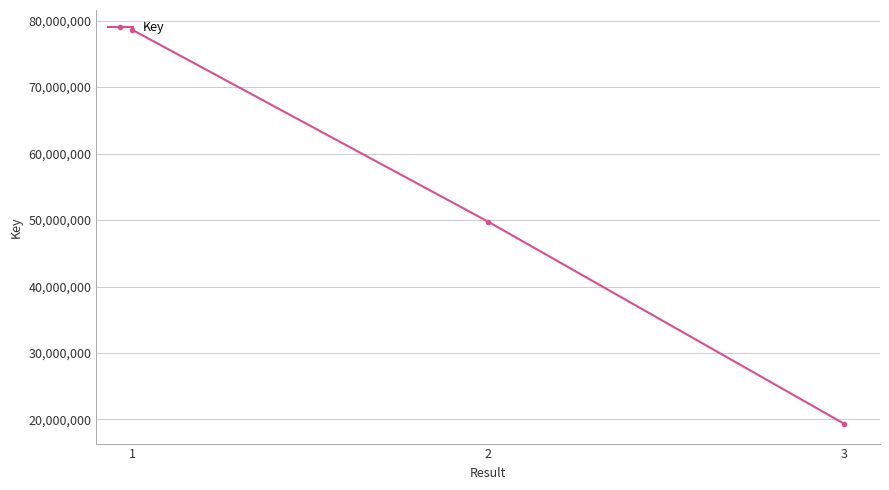

List the labels in order of value, smallest first.

3, 2, 1